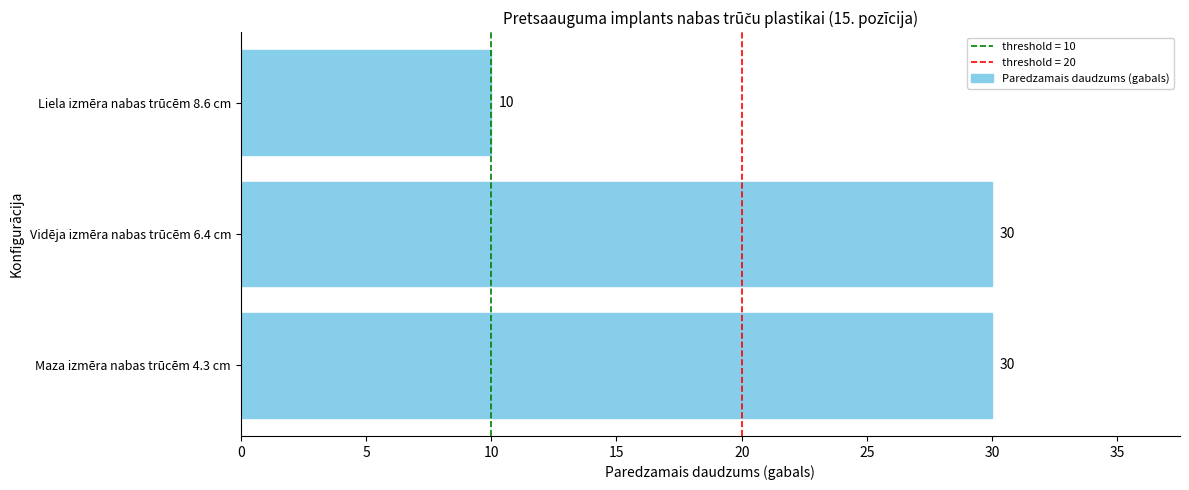

What is the difference between the values at Maza izmēra nabas trūcēm 4.3 cm and Liela izmēra nabas trūcēm 8.6 cm?

20